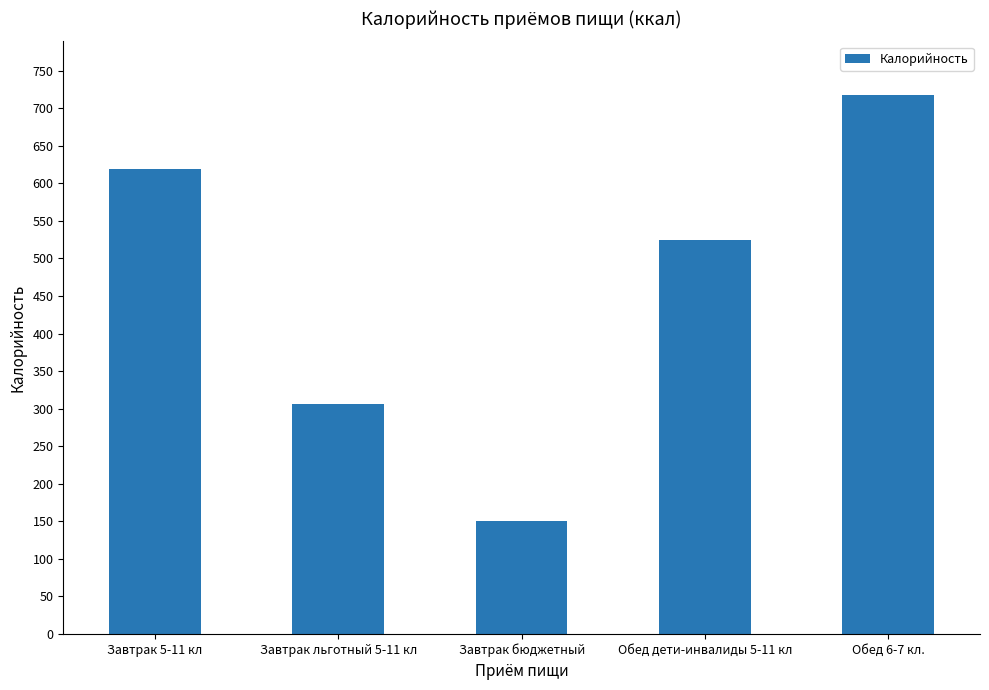

What is the value of the 3rd bar from the left?

150.0